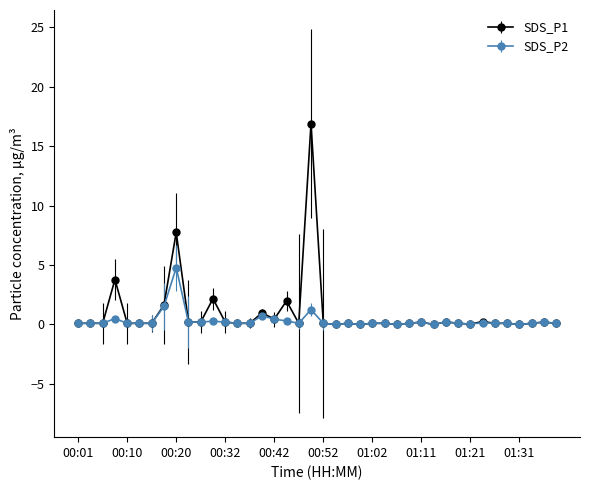

Rank the series by their average value, from highest to lowest.

SDS_P1, SDS_P2